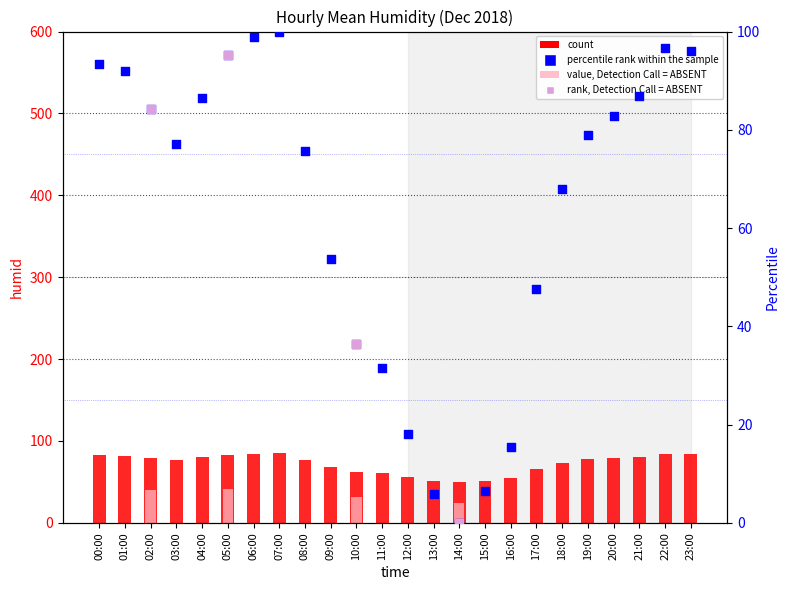

Which series has the largest total across all categories?

count